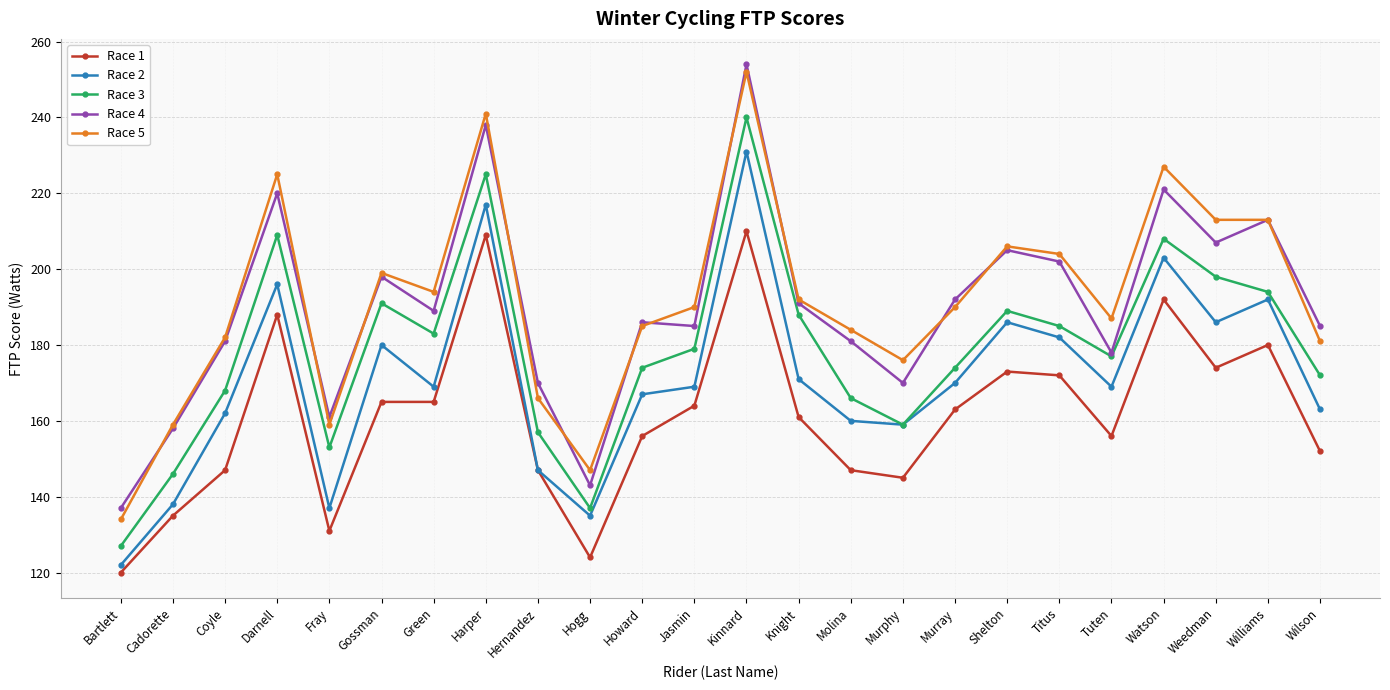

Which series has the largest total across all categories?

Race 5